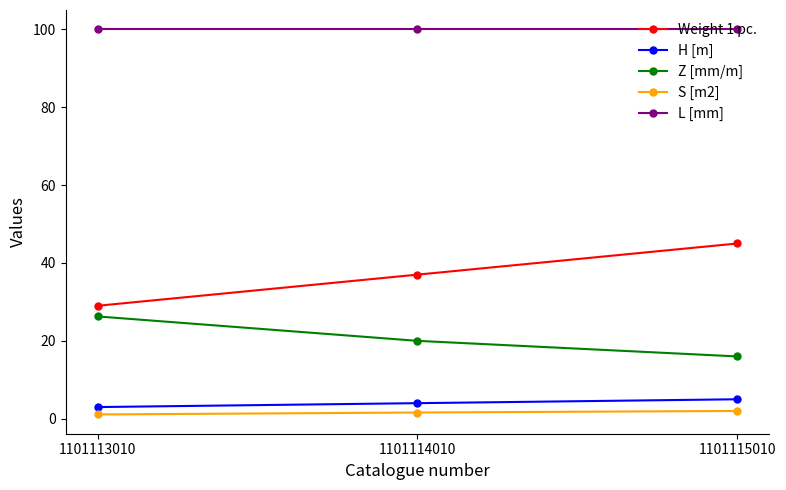

Is the value of Z [mm/m] at 1101113010 greater than the value of L [mm] at 1101113010?

No